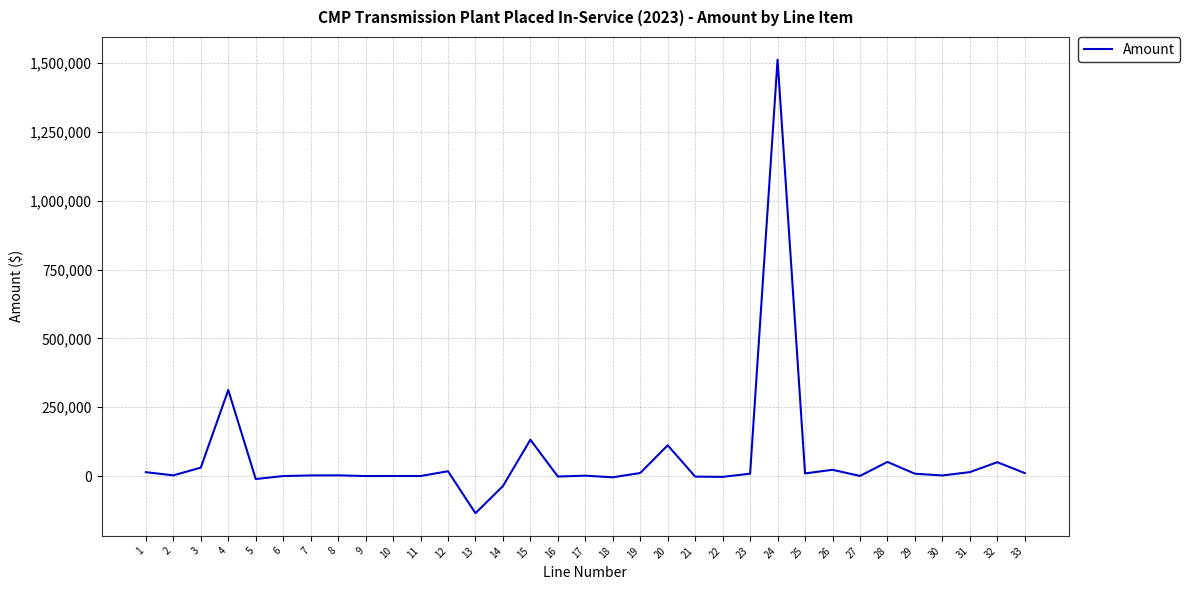

What is the difference between the maximum and minimum values?

1647440.0